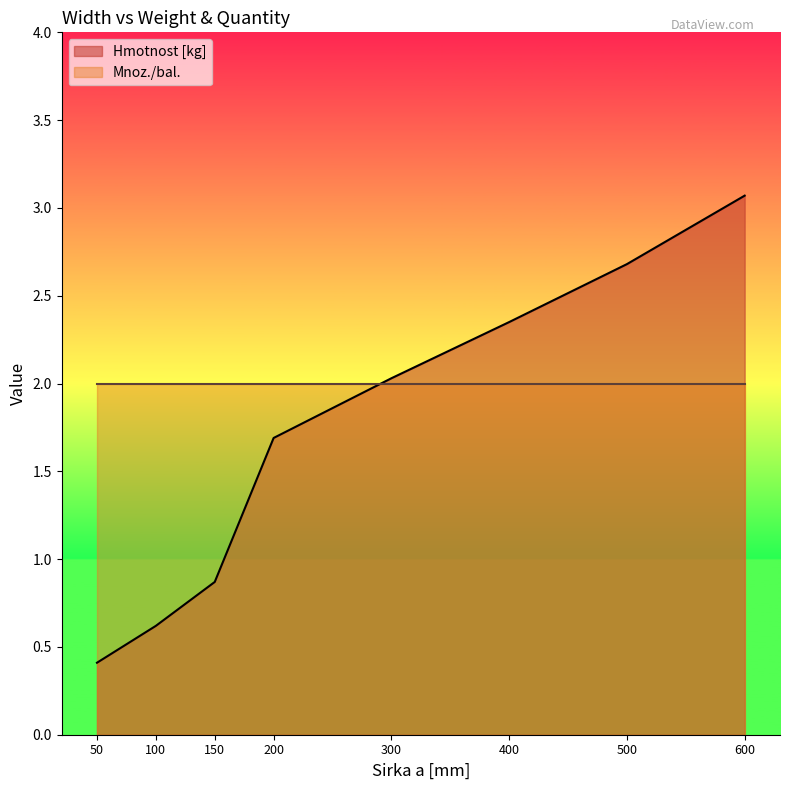

Between 50 and 600, which series saw the biggest shift?

Hmotnost [kg]